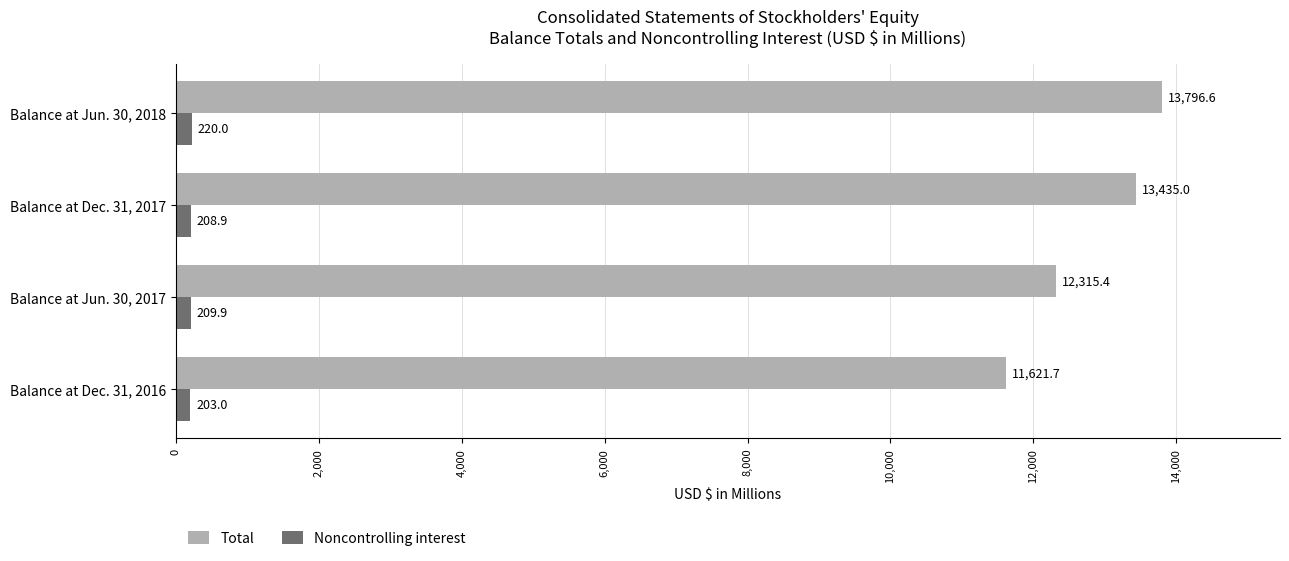

Is it true that Total equals 12315.4 at Balance at Jun. 30, 2017?

True